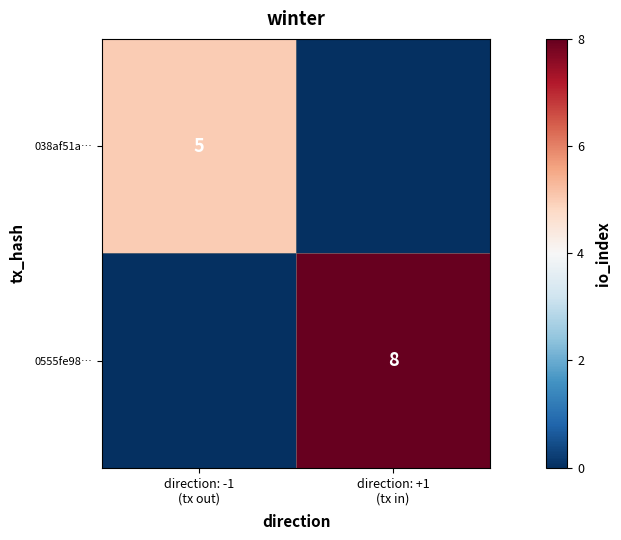

How many data points in 038af51a… are less than 5?

1